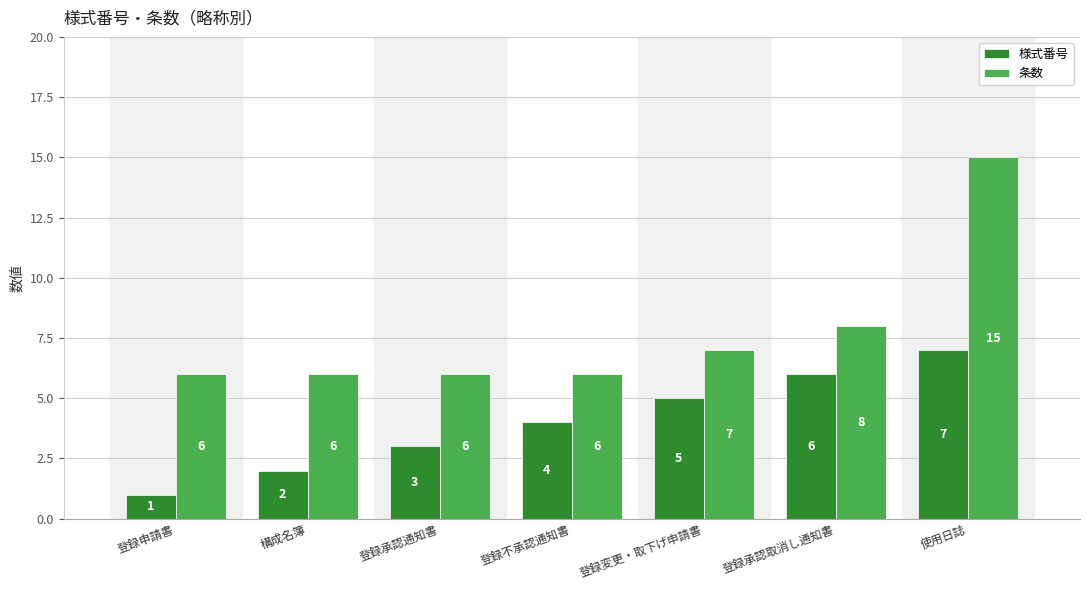

What is the spread (max minus min) of values at 登録承認通知書?

3